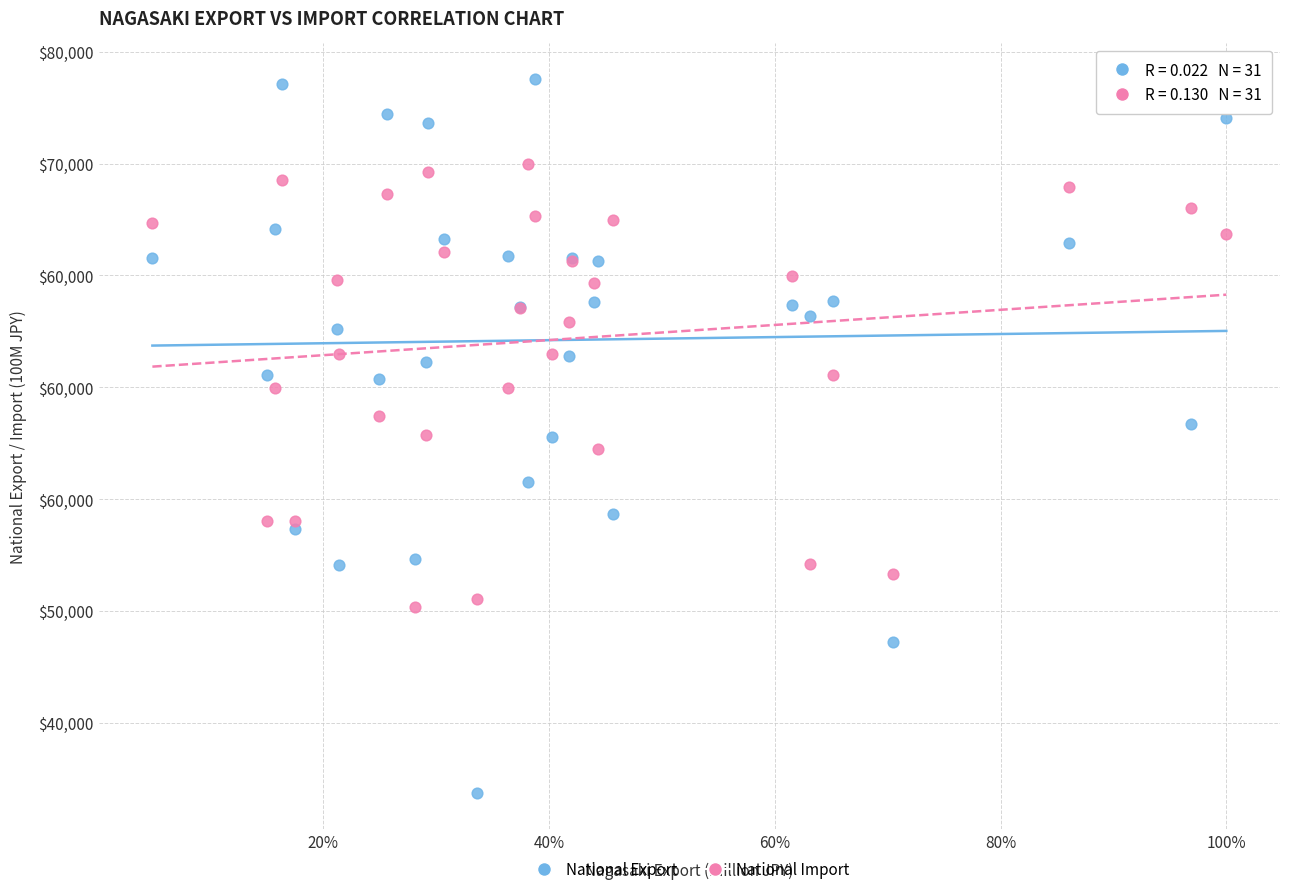

Which series contains the lowest Y value?

National Export